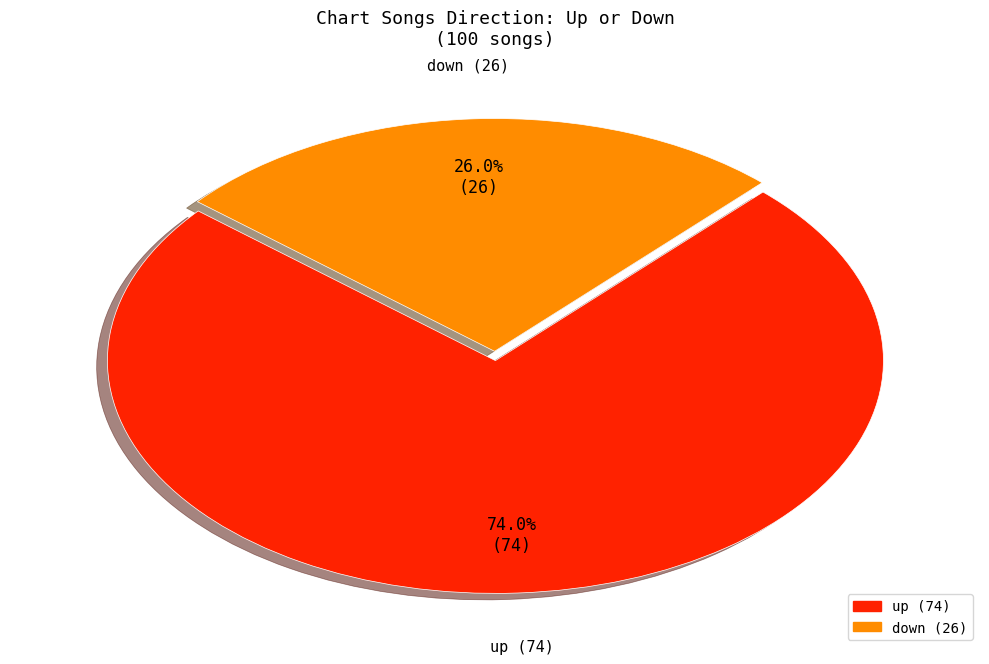

To the nearest percent, what portion does down represent?

26%